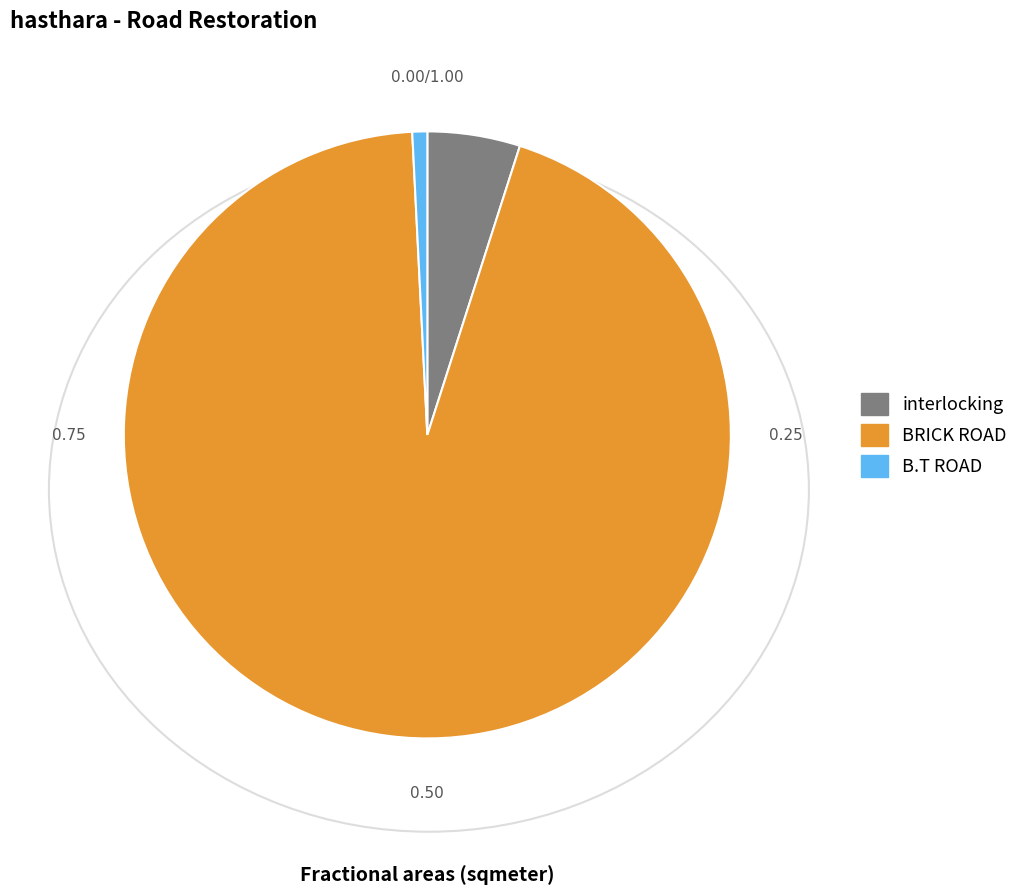

What is the smallest slice in the pie chart?

B.T ROAD